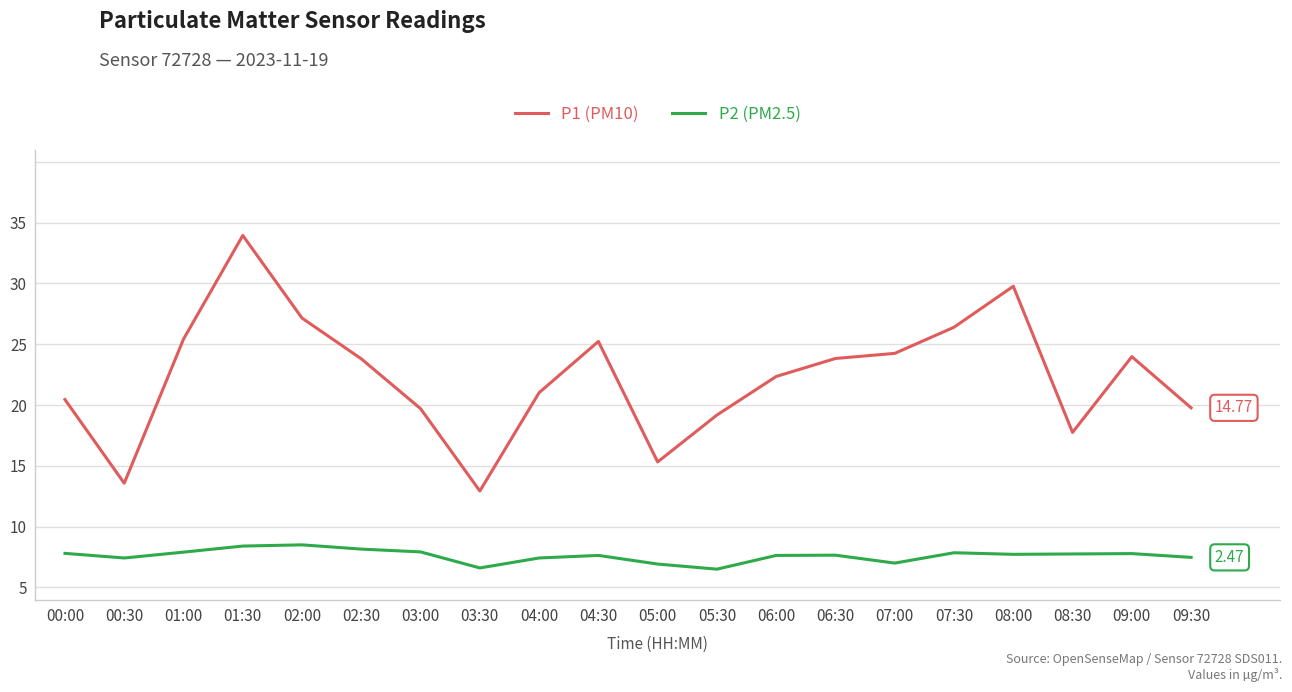

What are all the series names shown in the legend?

P1 (PM10), P2 (PM2.5)